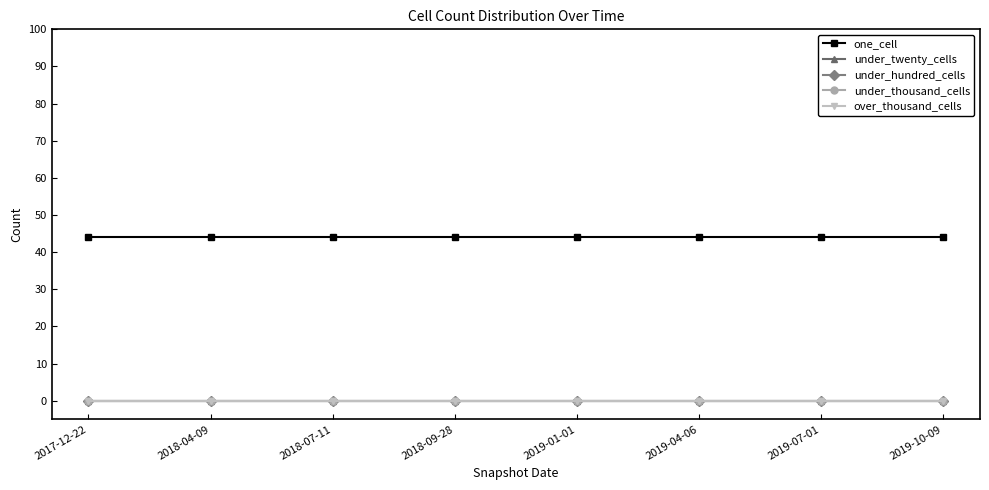

What position from the right is 2018-04-09?

7